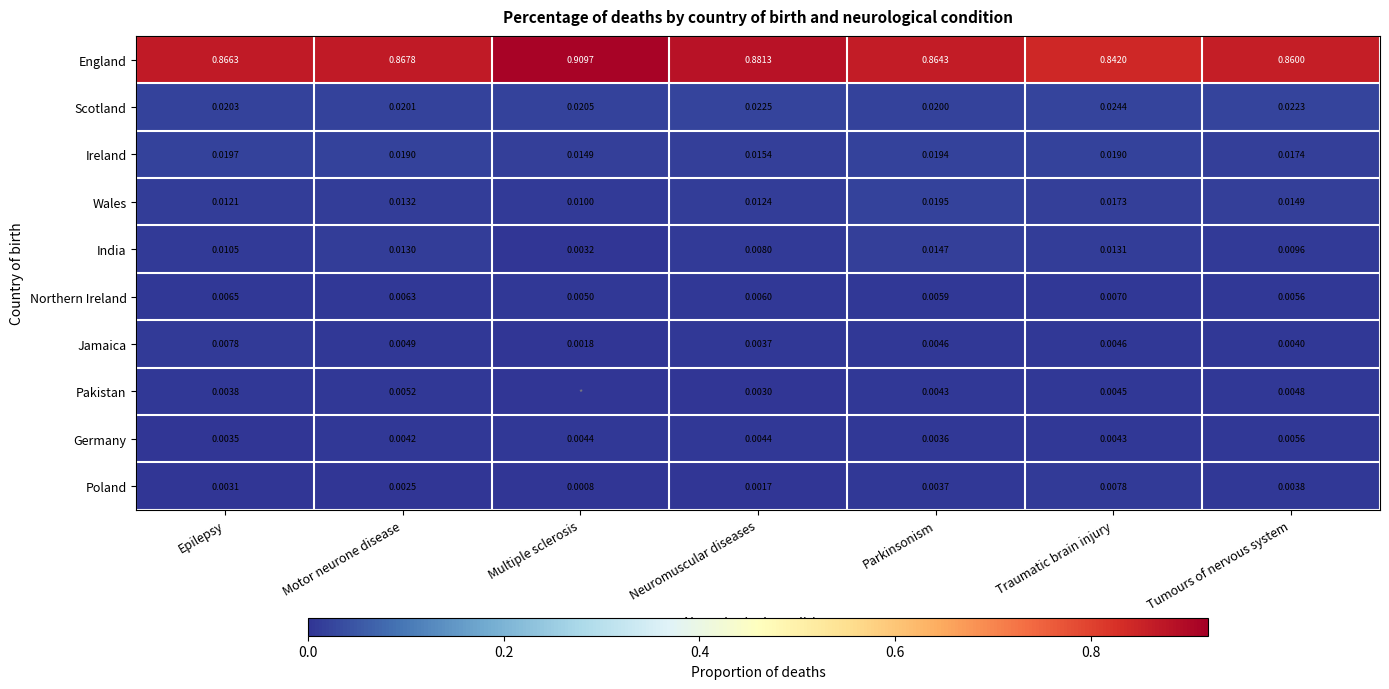

At which label is England closest to 0?

Traumatic brain injury